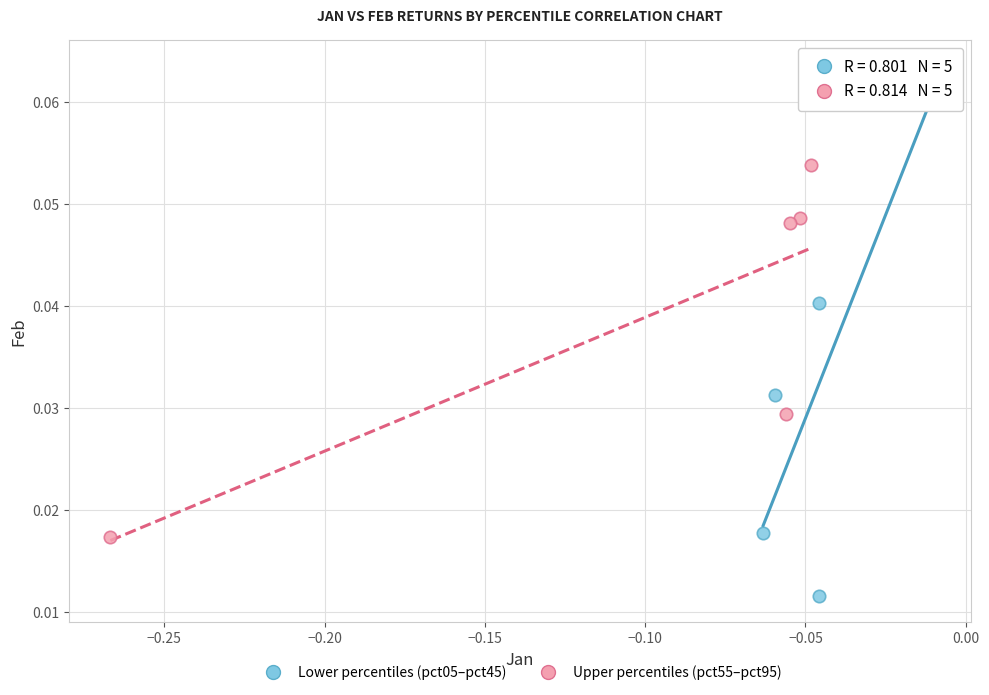

Which series contains the lowest Y value?

Lower percentiles (pct05–pct45)